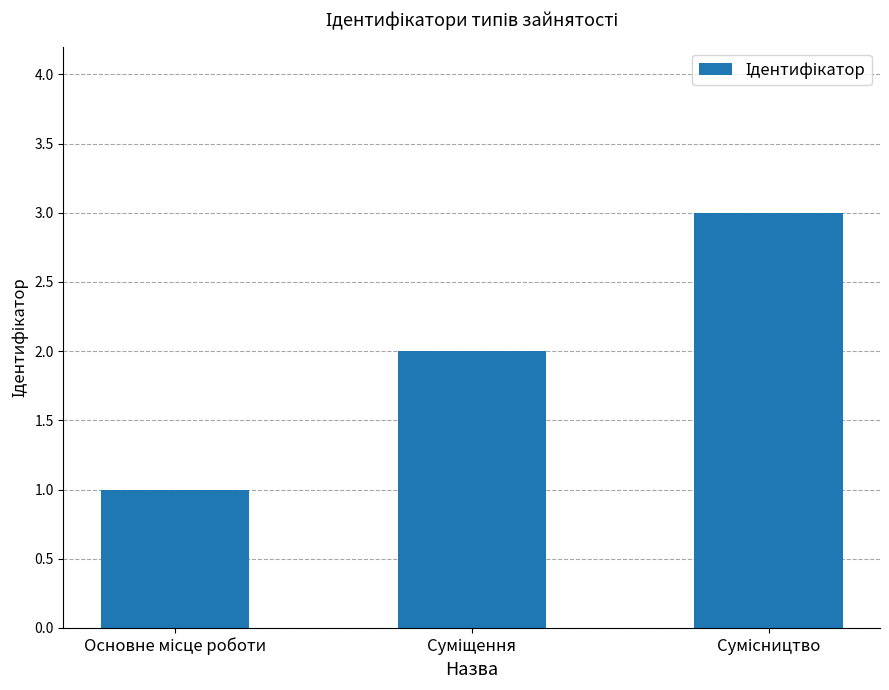

What is the difference between the maximum and minimum values?

2